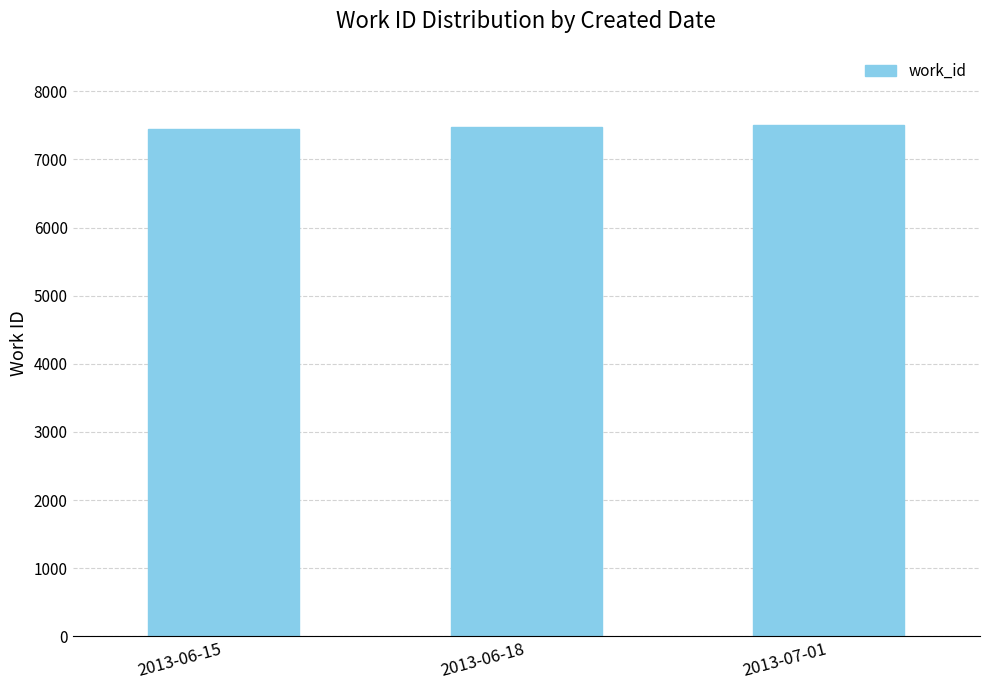

Are the bars horizontal?

No